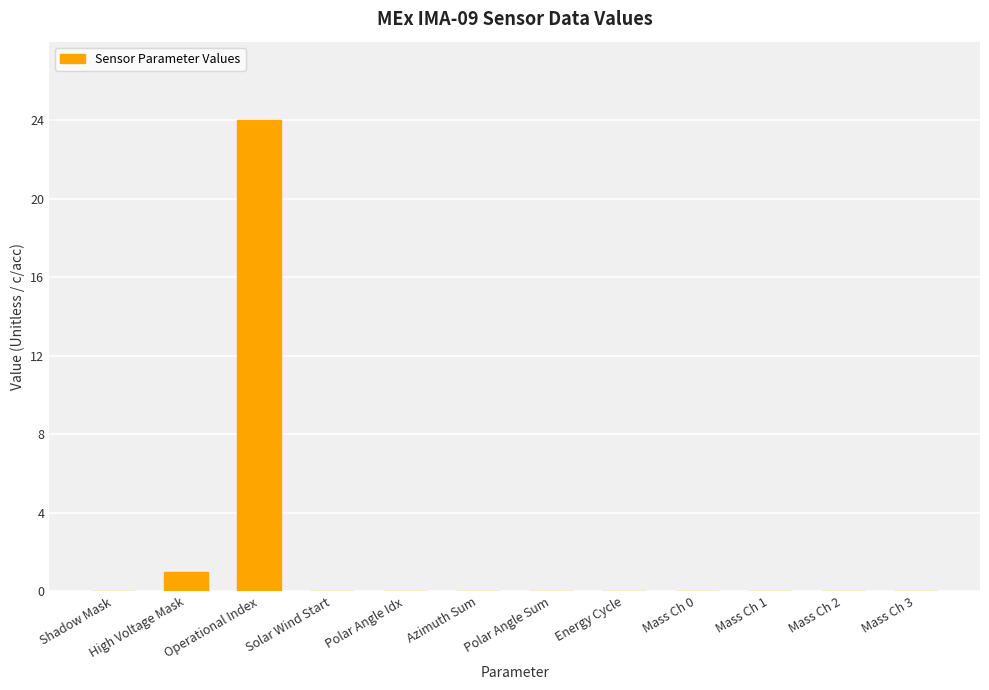

How many data points does each series have?

12